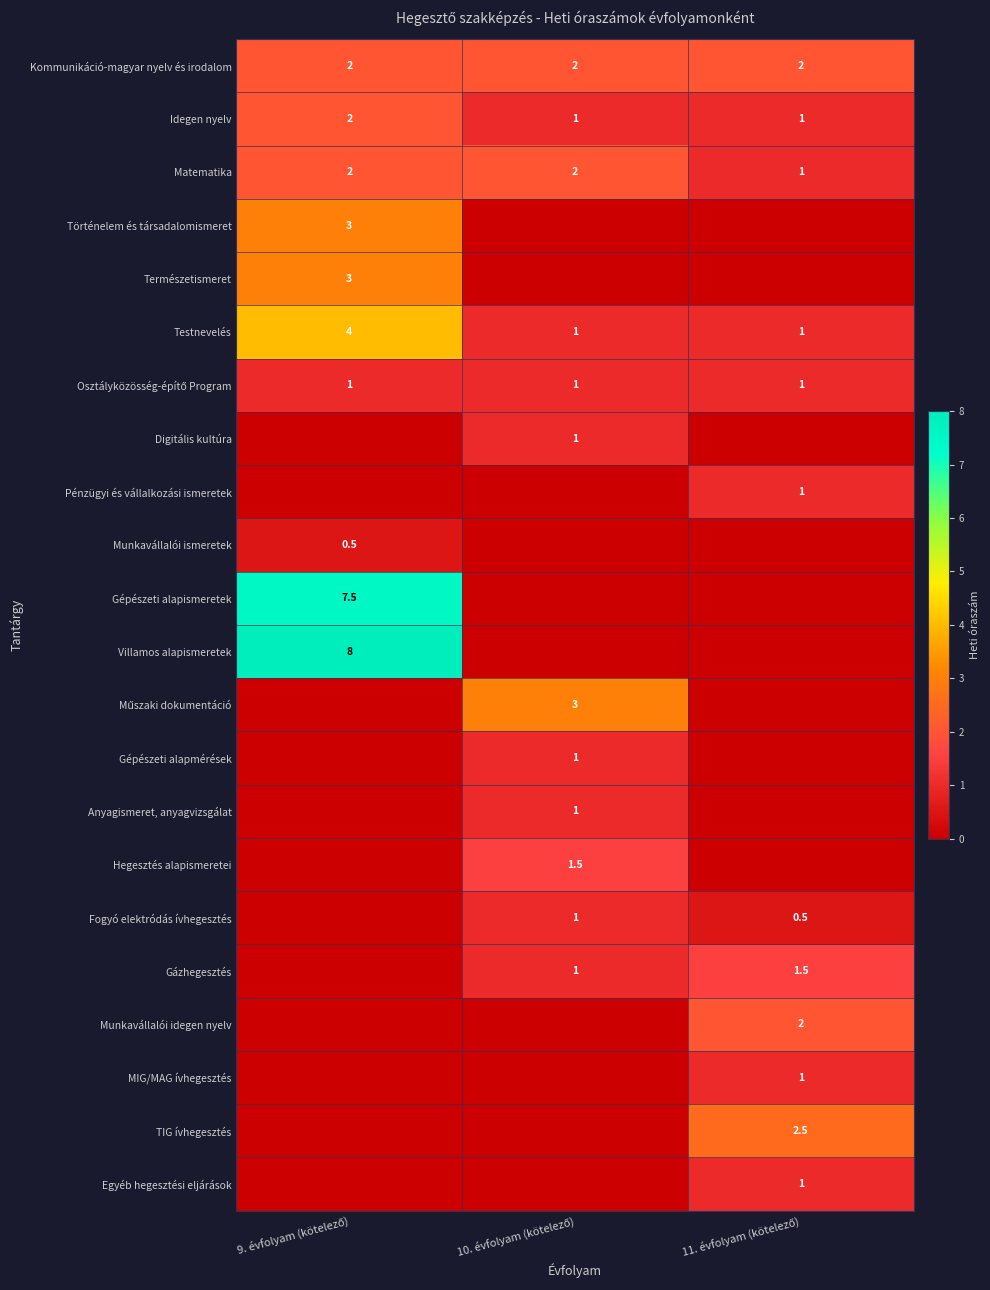

What is the maximum value for Testnevelés?

4.0